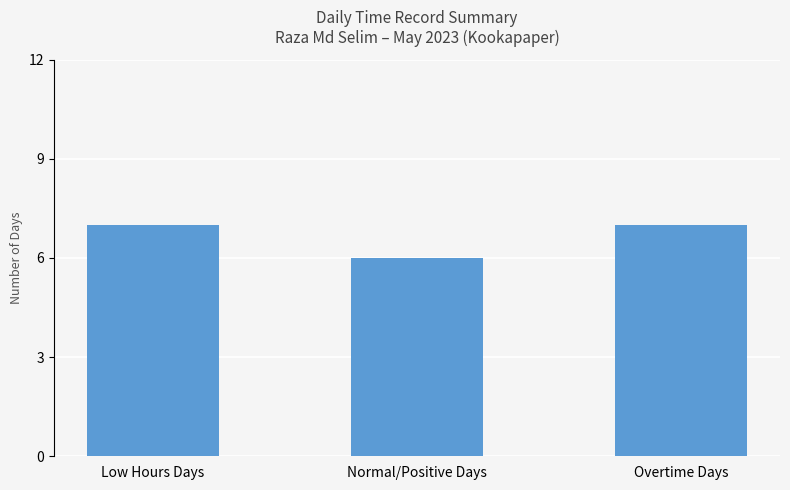

What is the approximate value at Overtime Days?

7